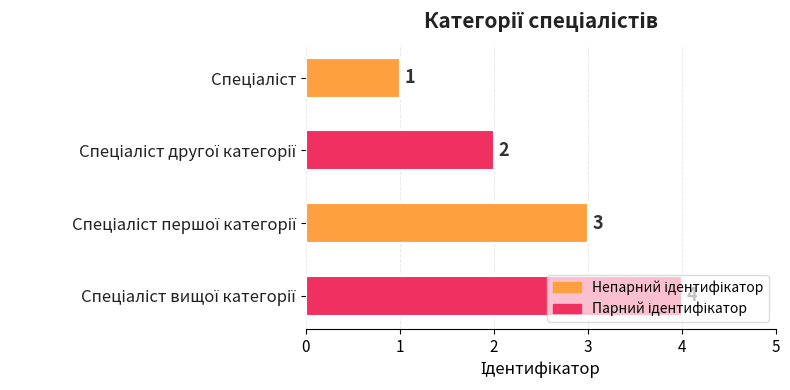

How many values are between 2 and 4?

3